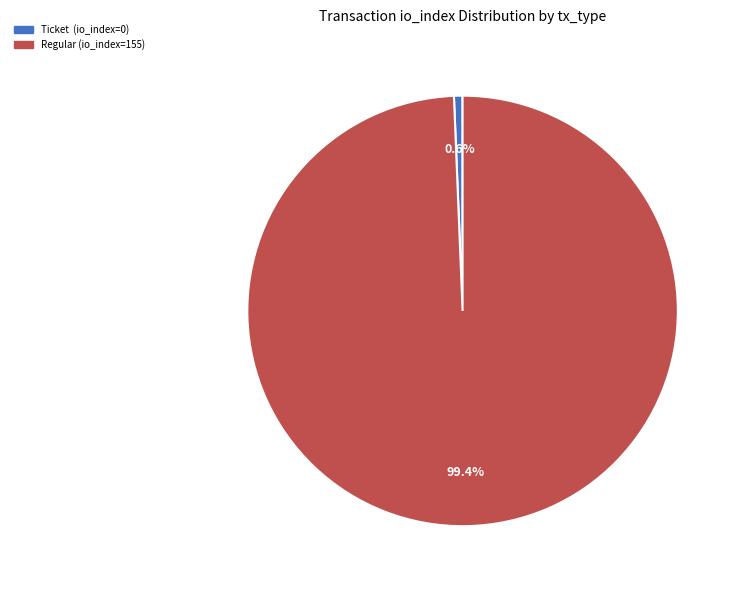

To the nearest percent, what is the average slice percentage?

50%